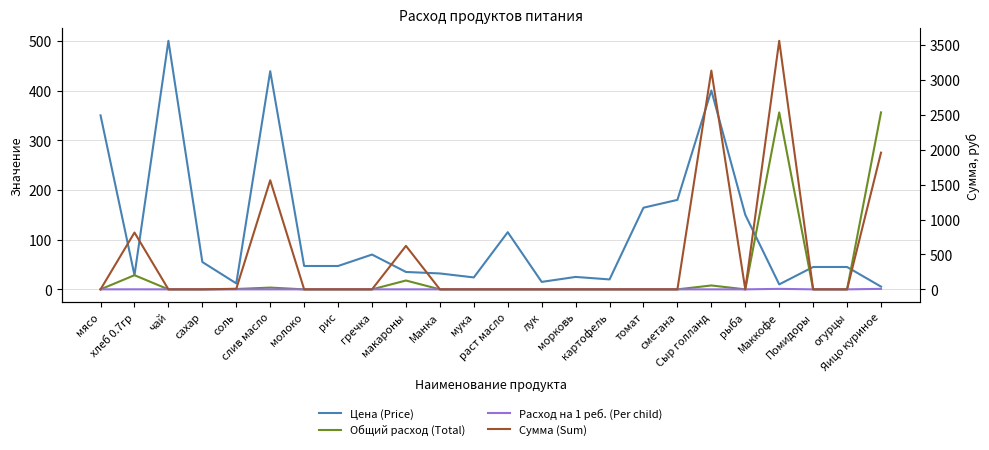

Which series has the widest spread of values?

Сумма (Sum)